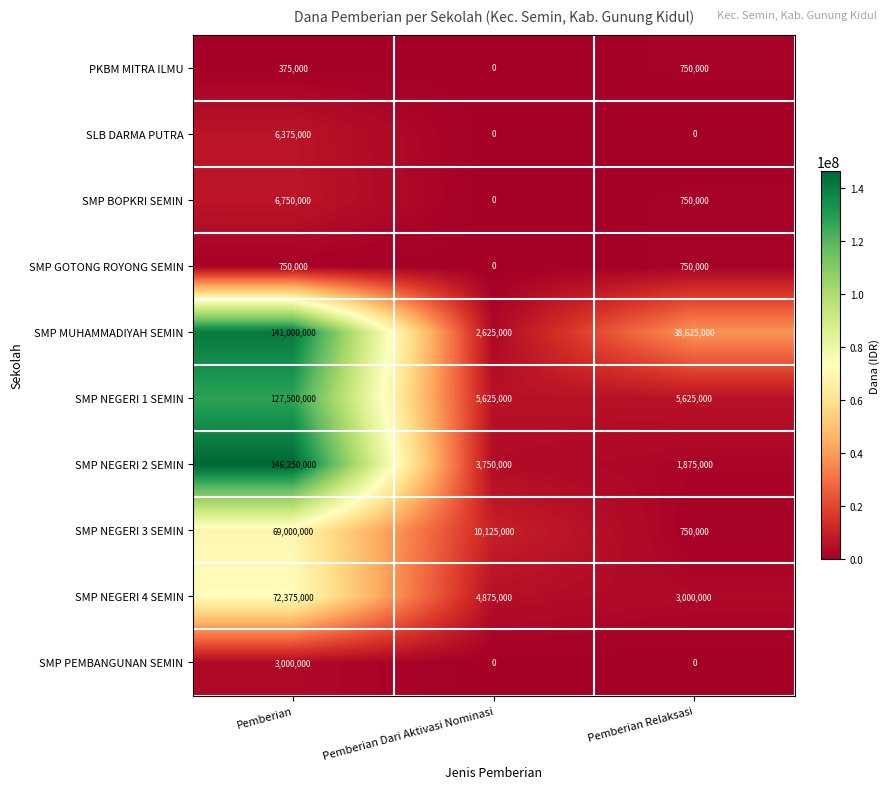

Which series has the largest range (max minus min)?

SMP NEGERI 2 SEMIN